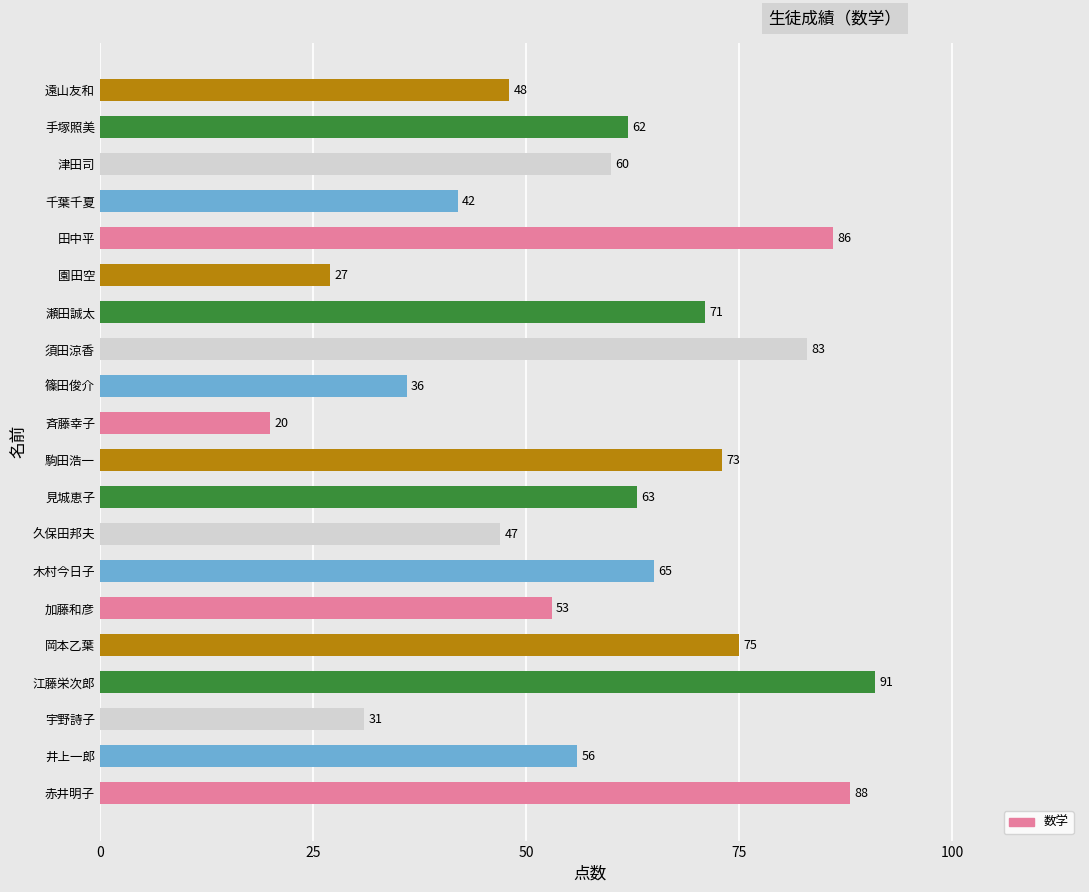

The chart shows a value of 88 at 赤井明子. True or false?

True